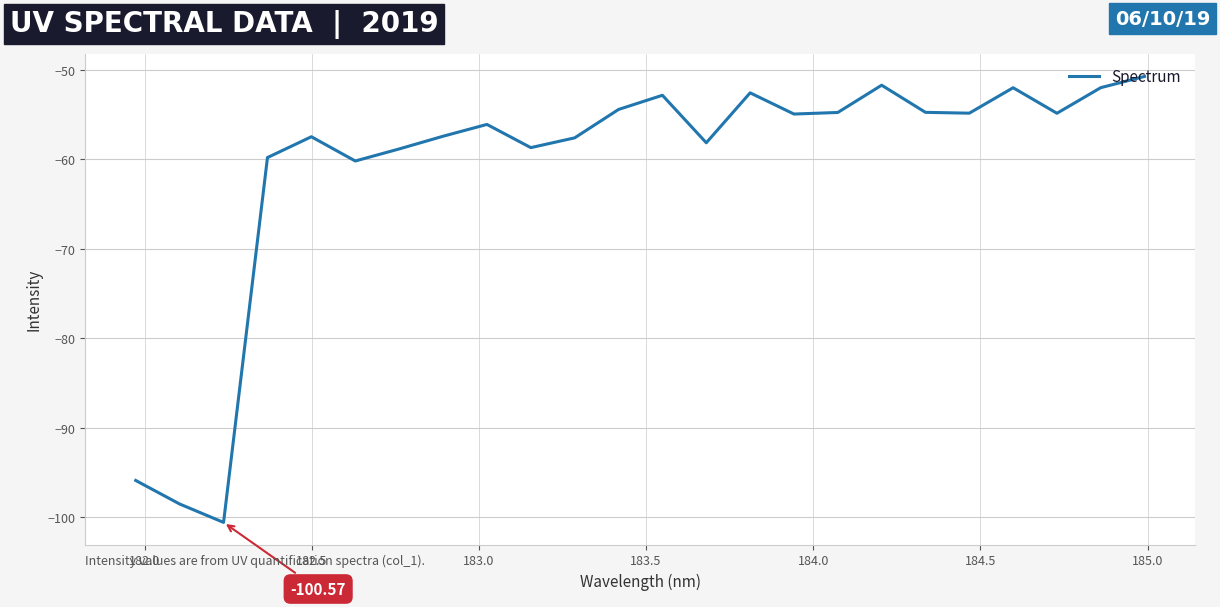

What is the difference between the maximum and minimum values?

49.8